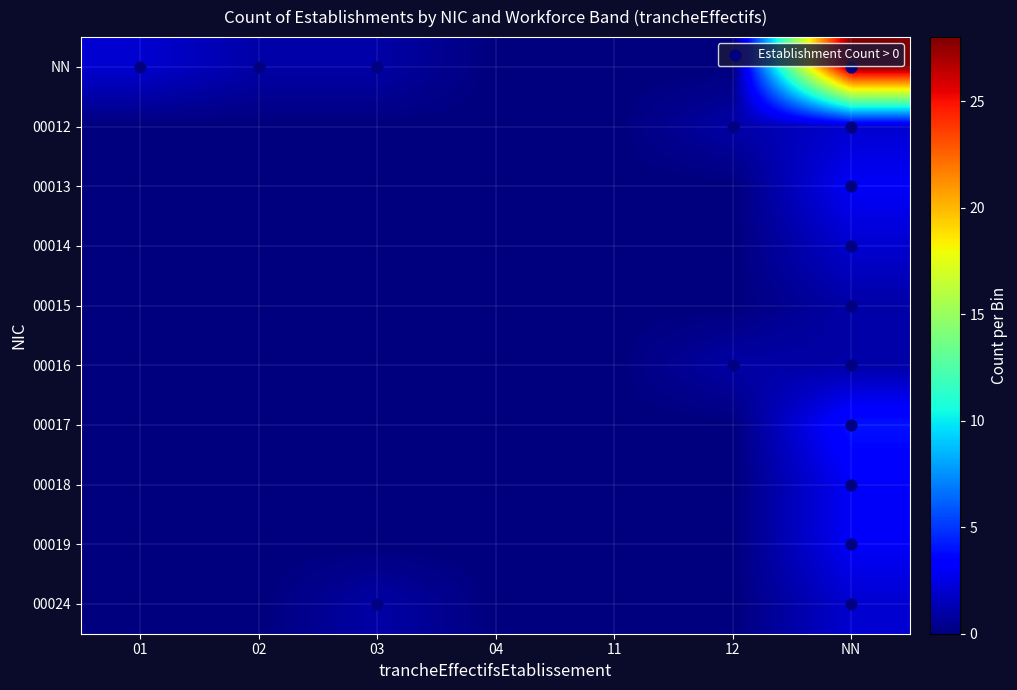

Which series changed the most between 02 and 03?

00024